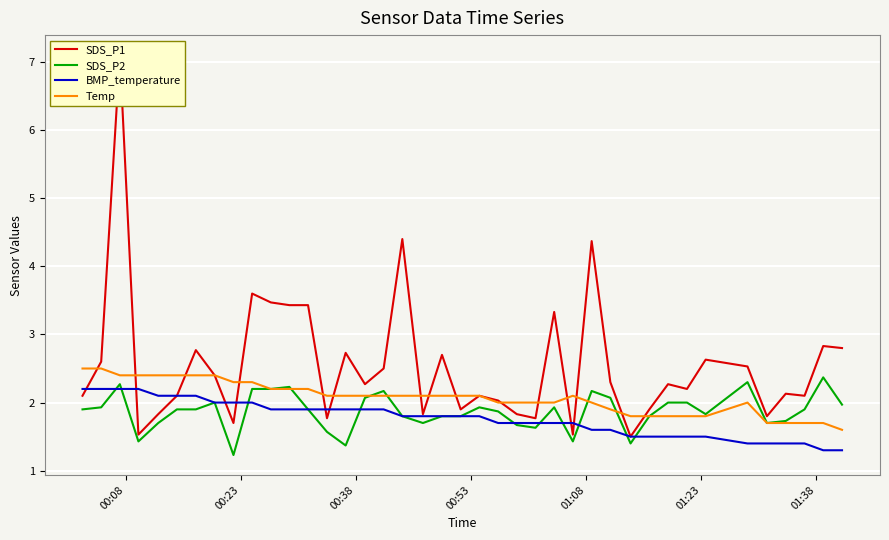

How many Temp values are between 1 and 2?

17